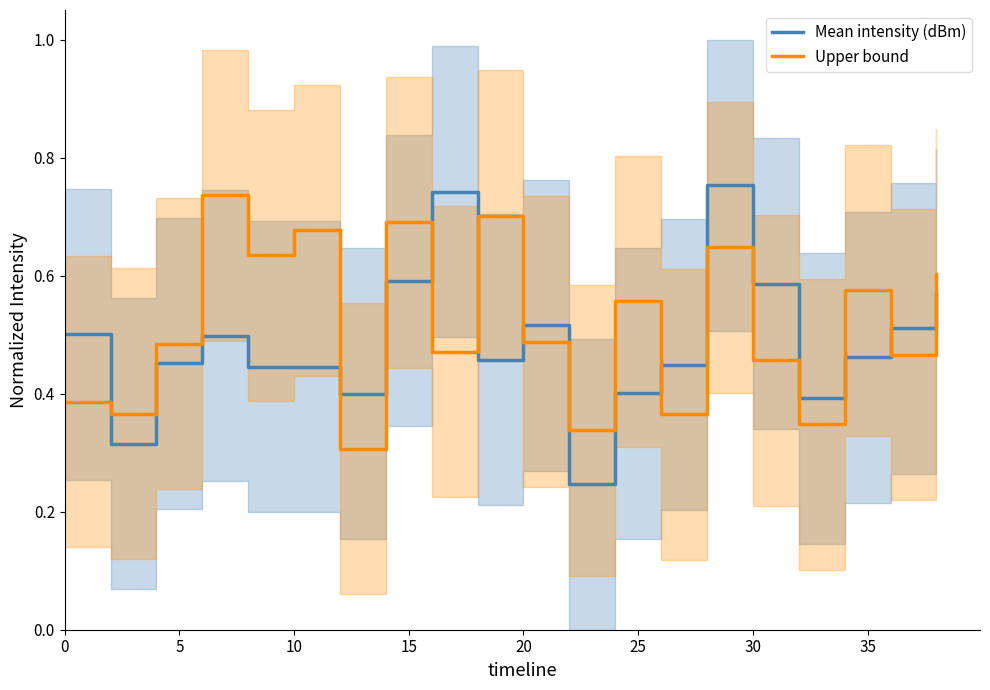

Which series ends up on top after the final intersection of Upper bound and Mean intensity (dBm)?

Upper bound